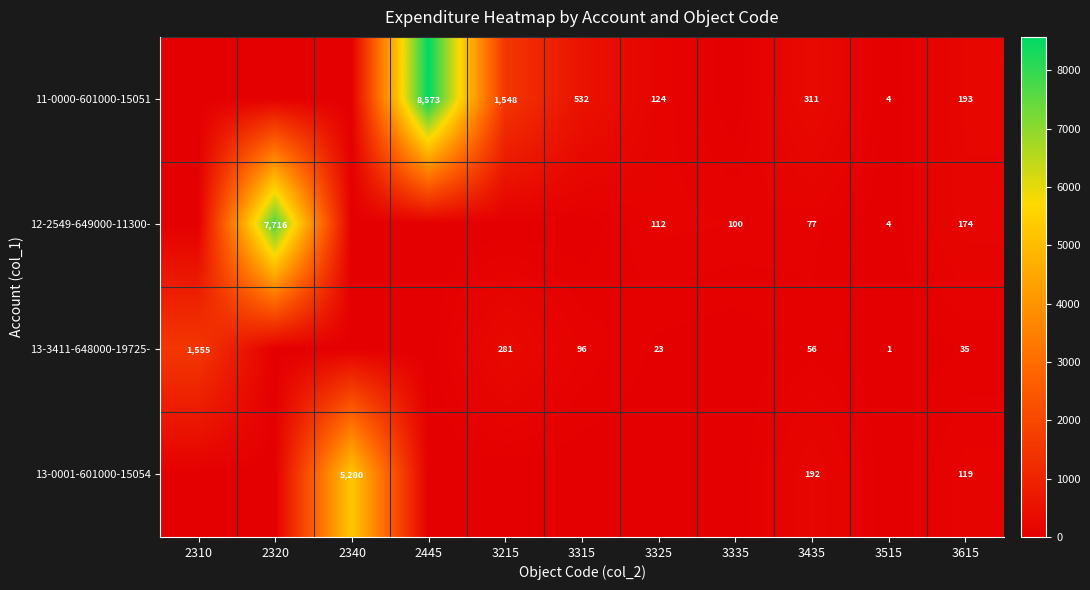

Is it true that 11-0000-601000-15051 equals 124 at 3325?

True